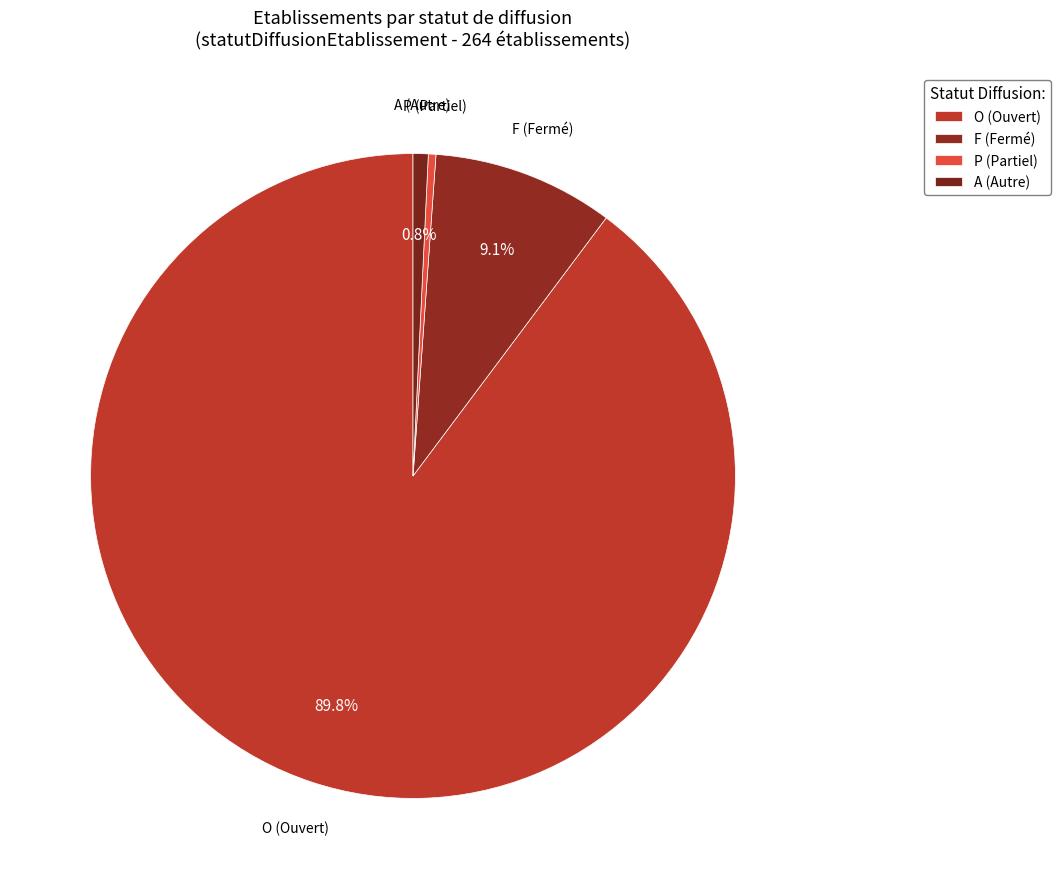

To the nearest percent, what is the average slice percentage?

25%